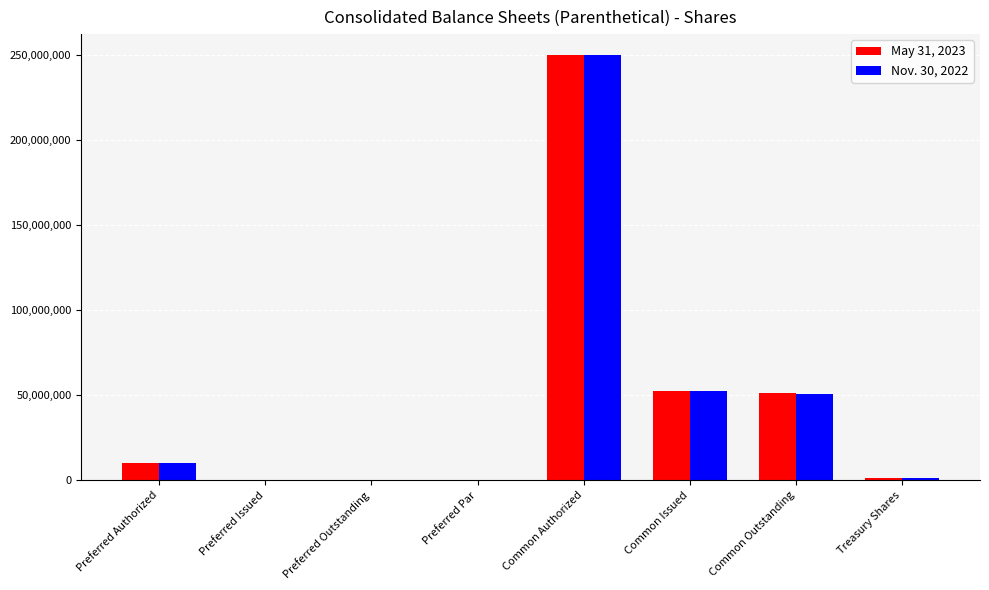

Are the bars horizontal?

No